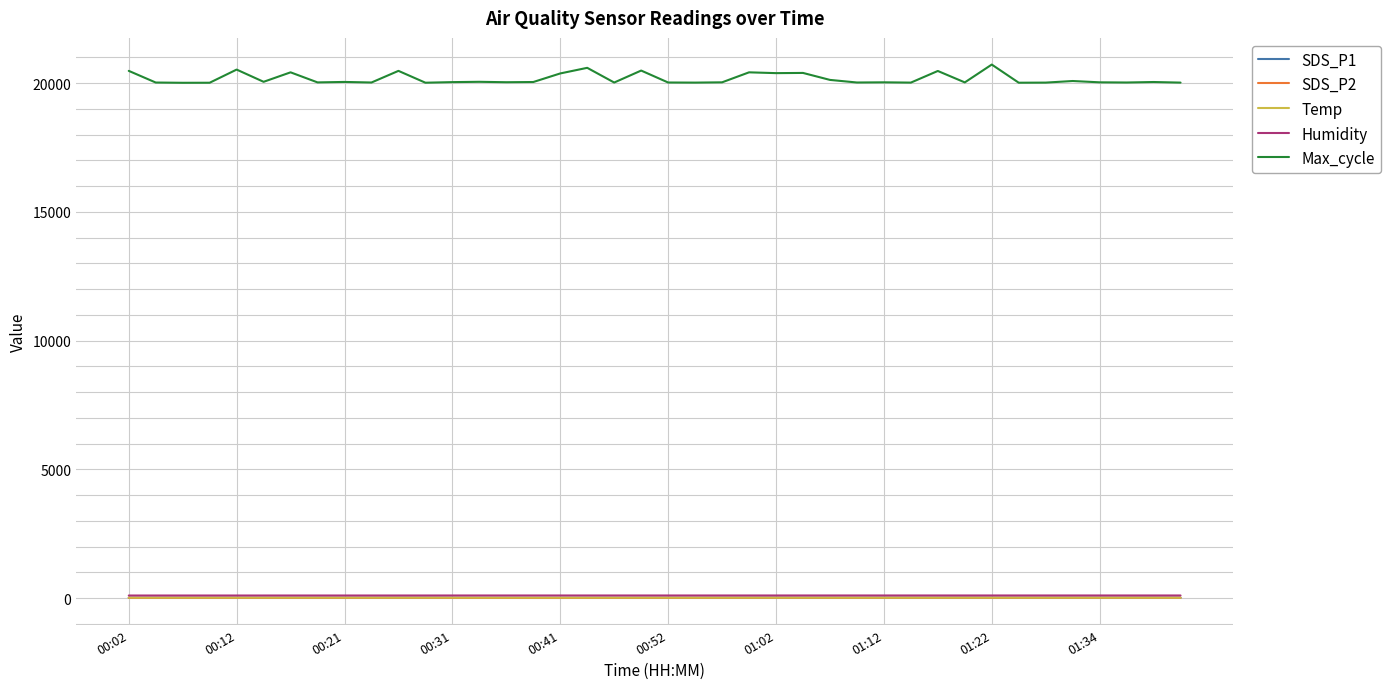

True or false: Humidity and Max_cycle intersect in this chart.

False